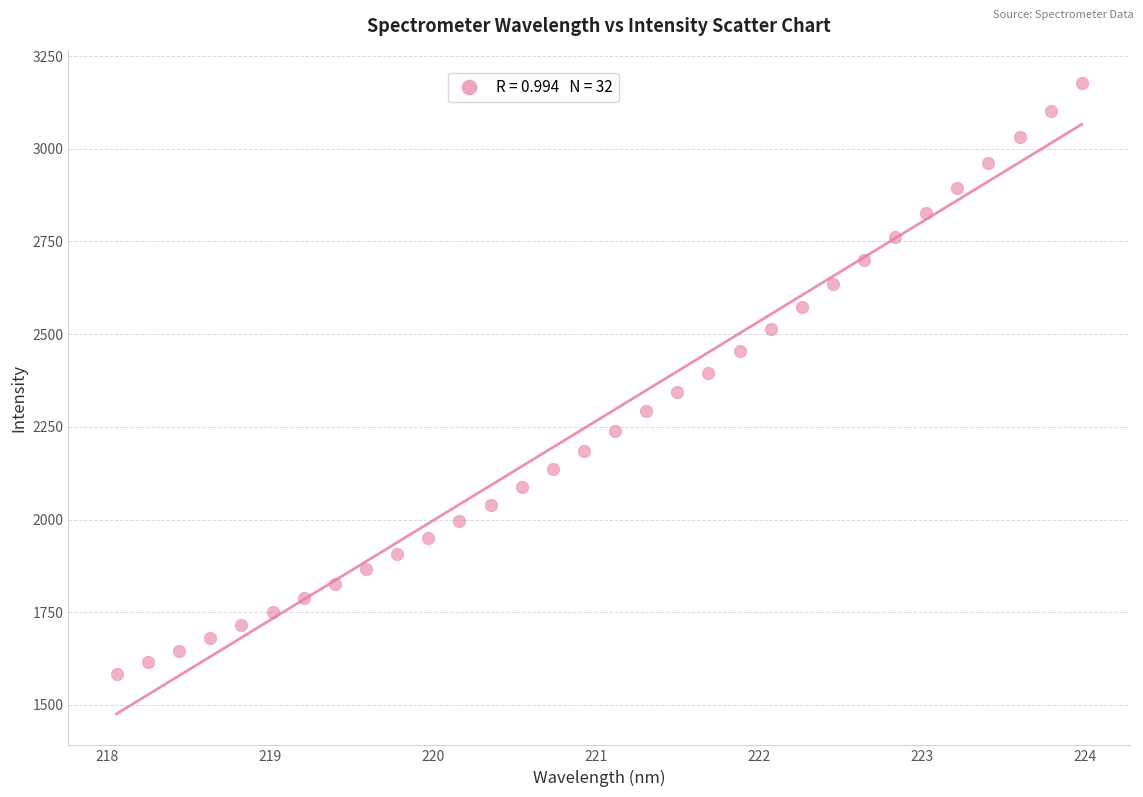

What is the range of Y values (max minus min)?

1594.0